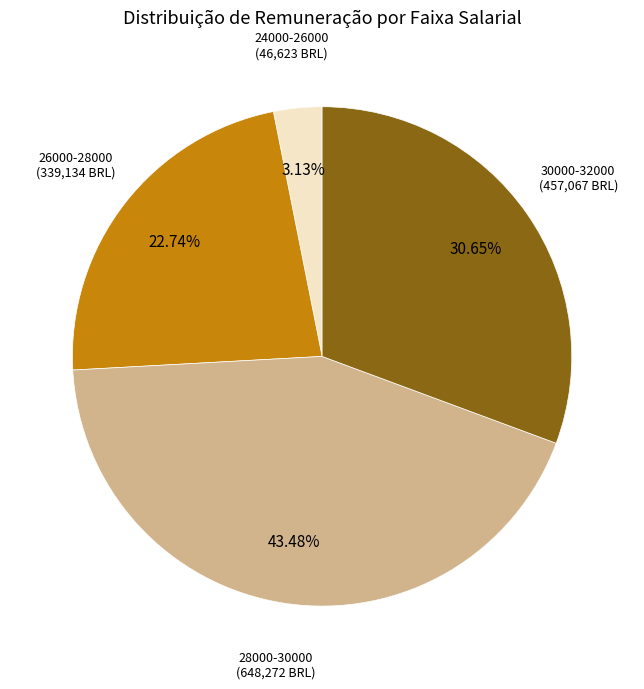

Is there any slice that represents more than half of the pie?

No